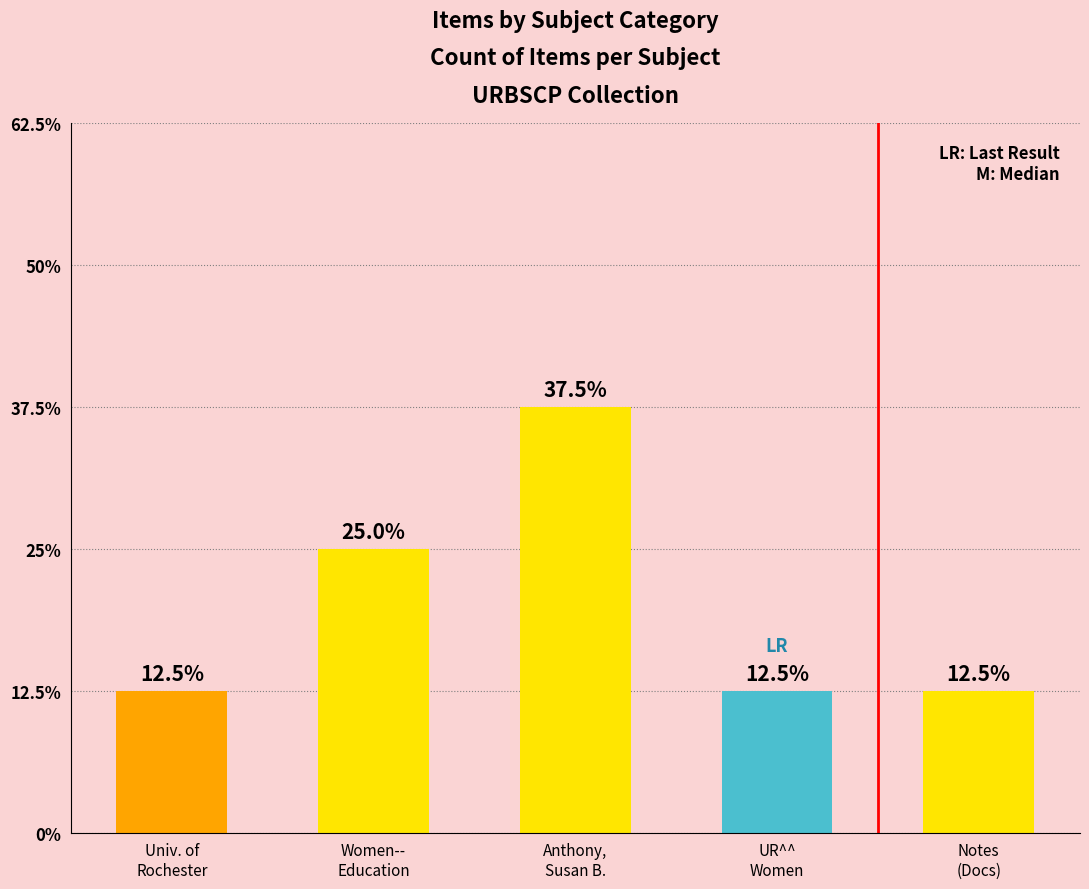

The chart shows a value of 3 at Women--
Education. True or false?

False